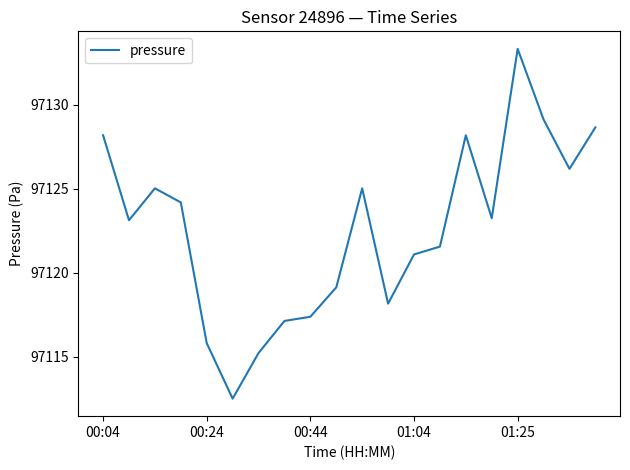

What is the maximum value shown in the chart?

97133.3